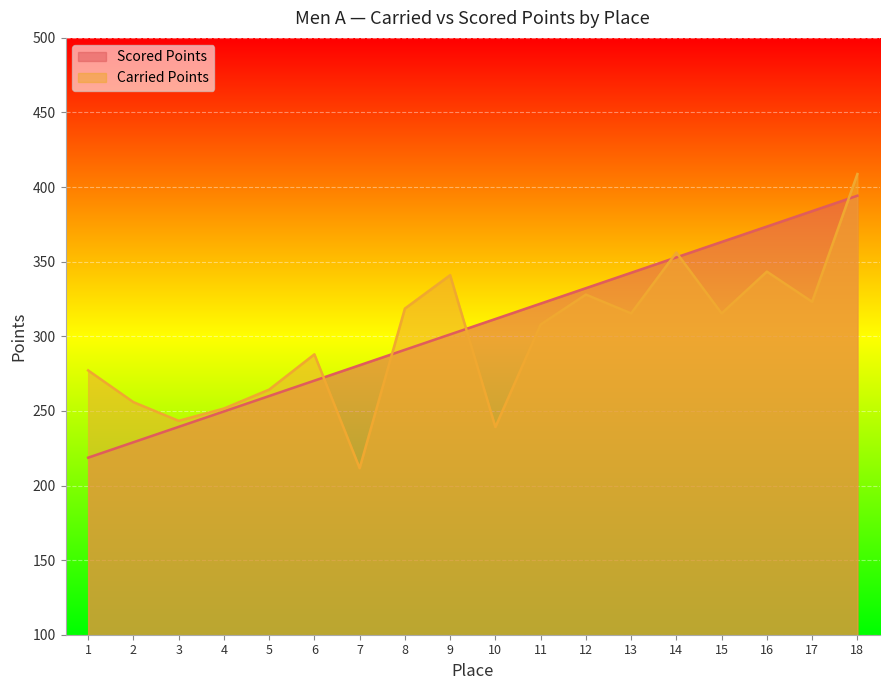

What is the difference between the maximum and minimum values in the Carried Points series?

197.1